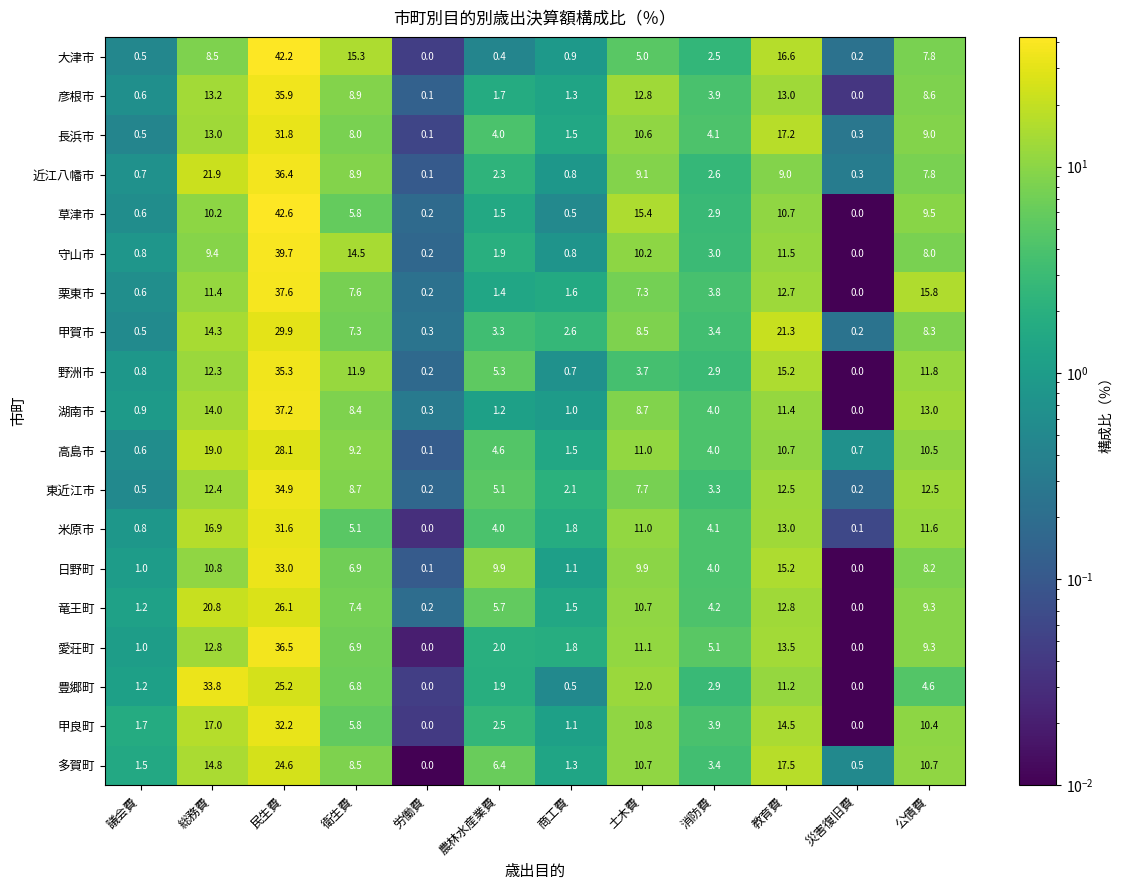

Is it true that 長浜市 equals 5.6 at 消防費?

False